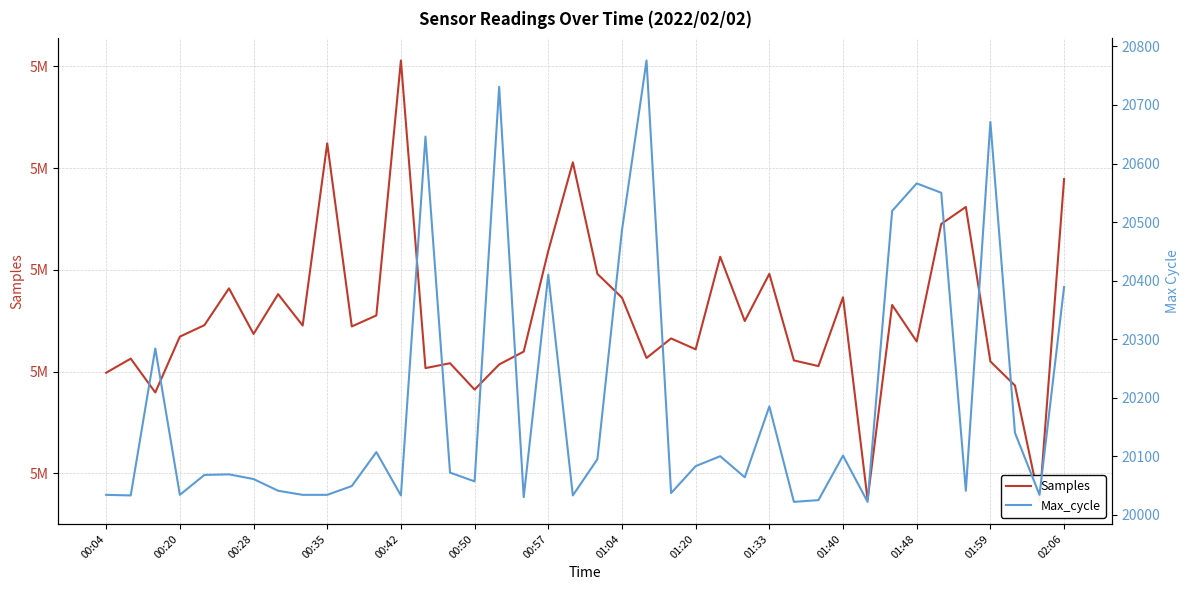

True or false: Samples and Max_cycle cross at least once.

False